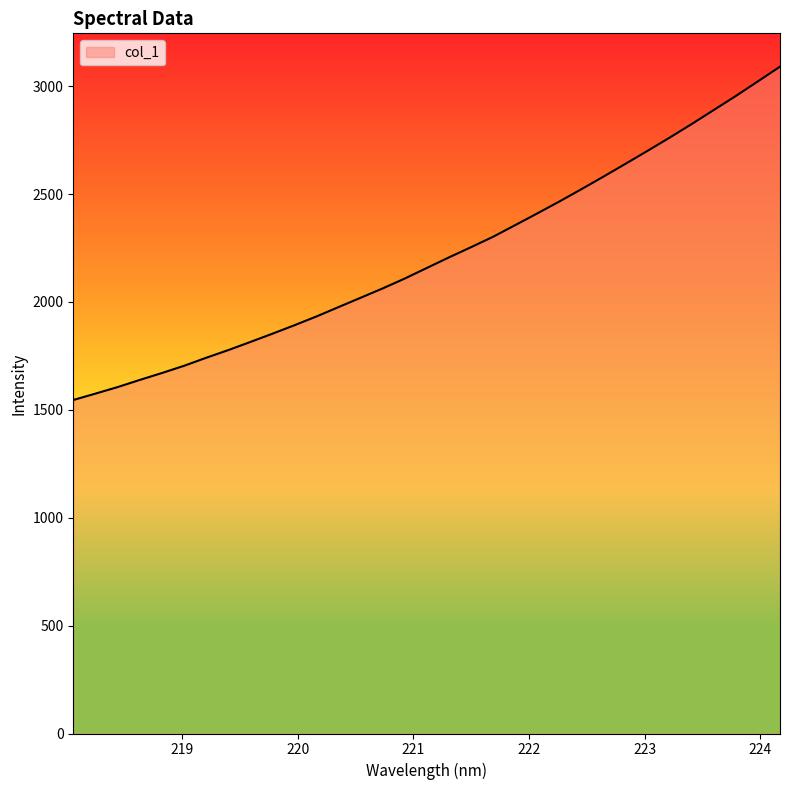

What is the difference between the maximum and minimum values?

1544.8